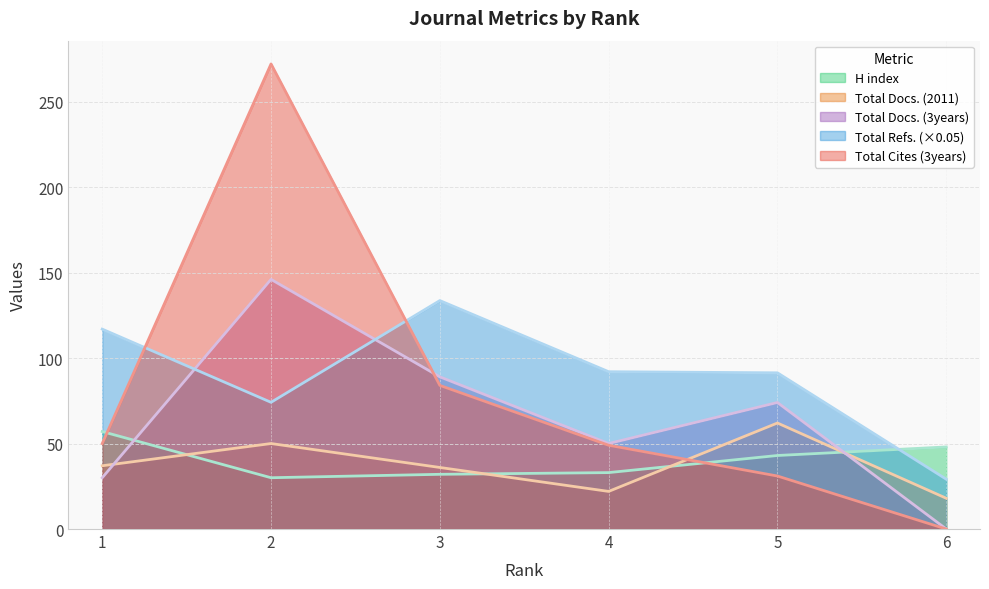

How many lines are shown in the chart?

5